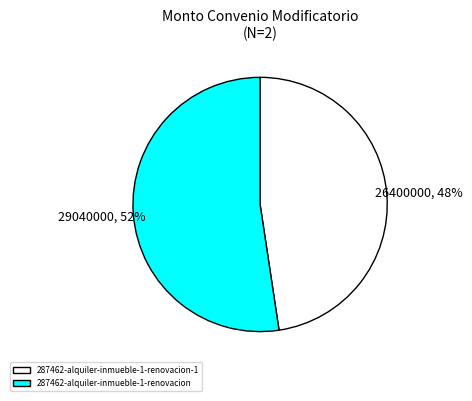

Count the number of slices in the pie.

2